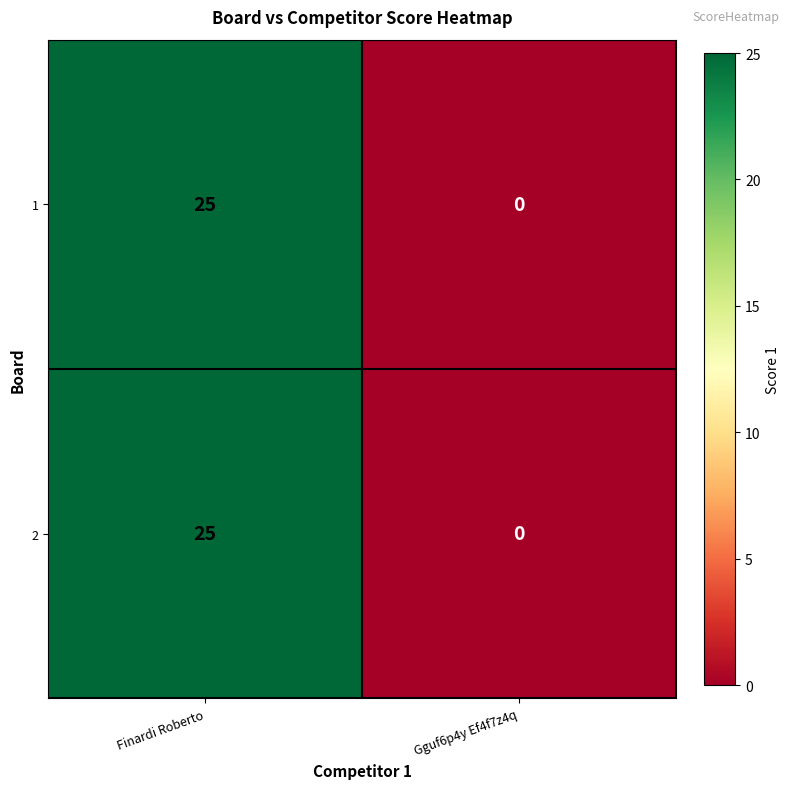

How many distinct data groups are displayed?

2